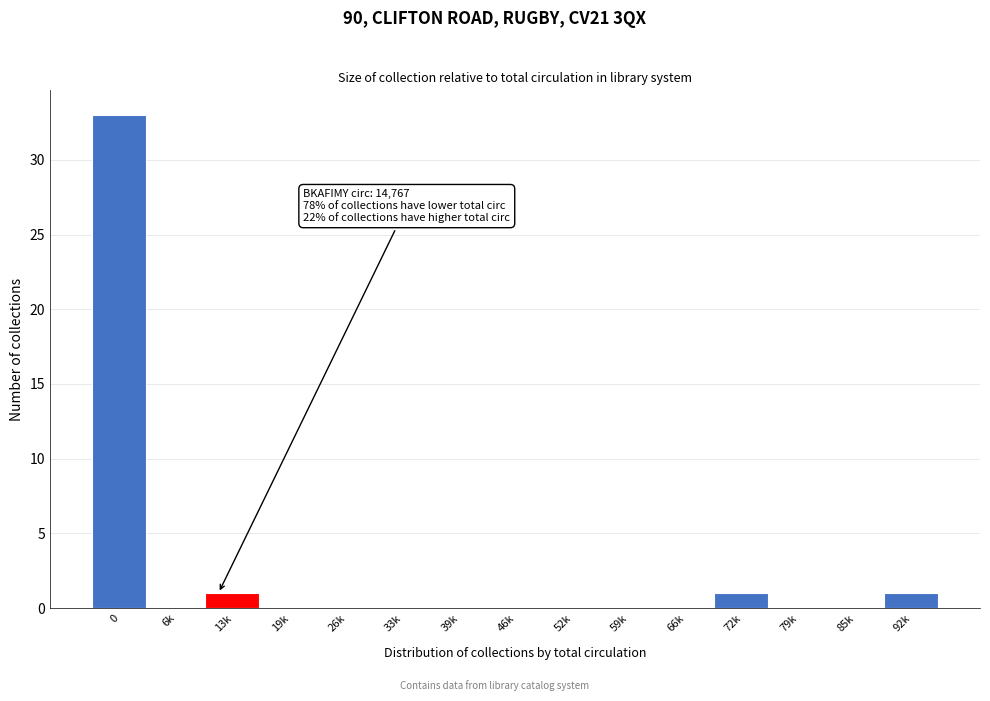

The chart shows a value of -20 at 85k. True or false?

False